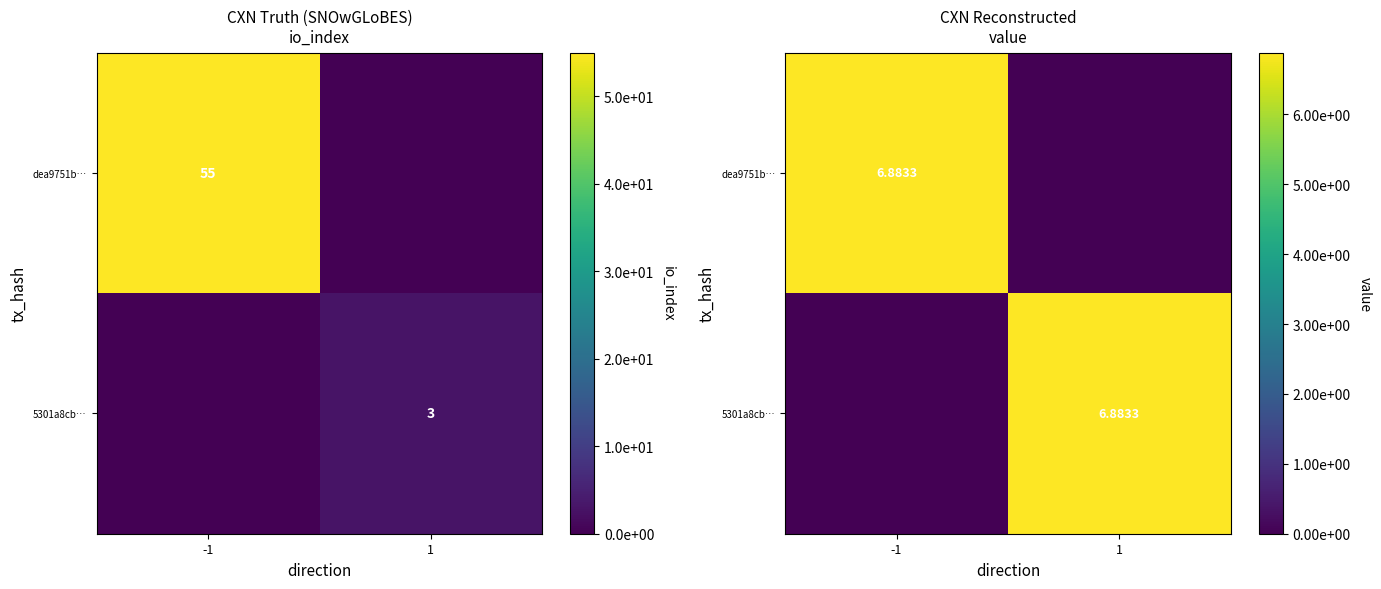

List the labels in order of dea9751b… value, largest first.

-1, 1